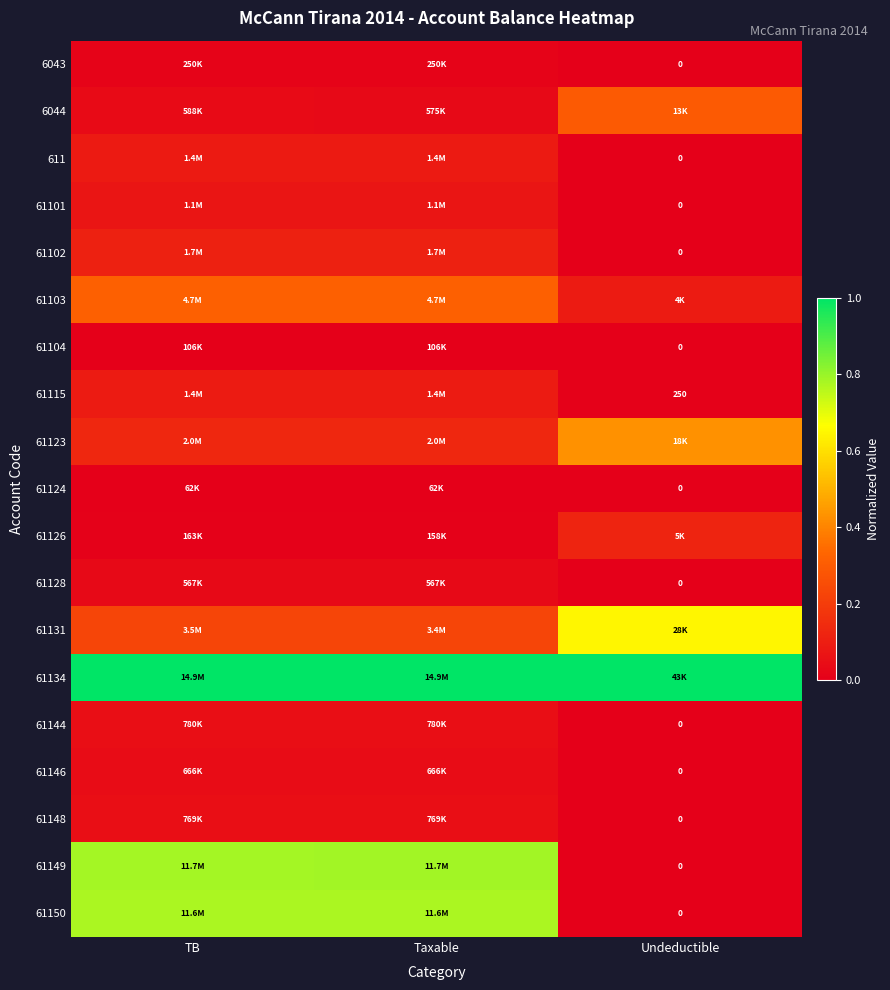

What is the spread (max minus min) of values at Taxable?

1.0